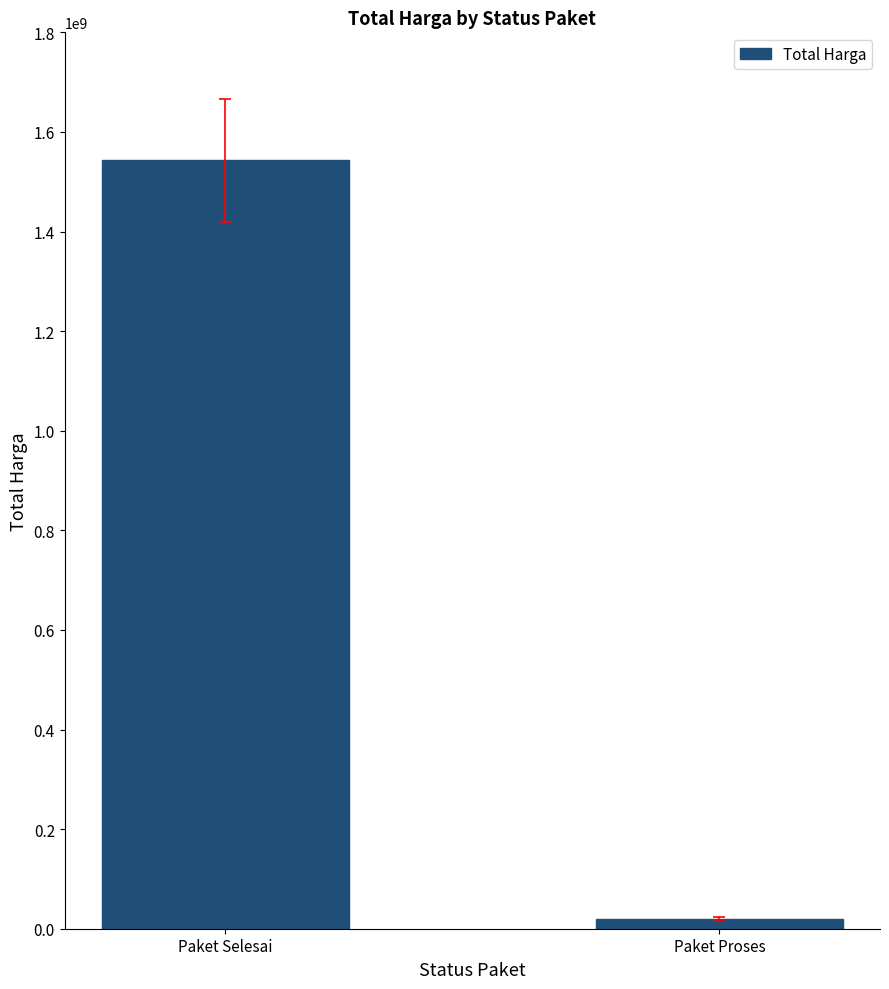

Reading right to left, transcribe all the data shown in this chart.

19750000	1543599500